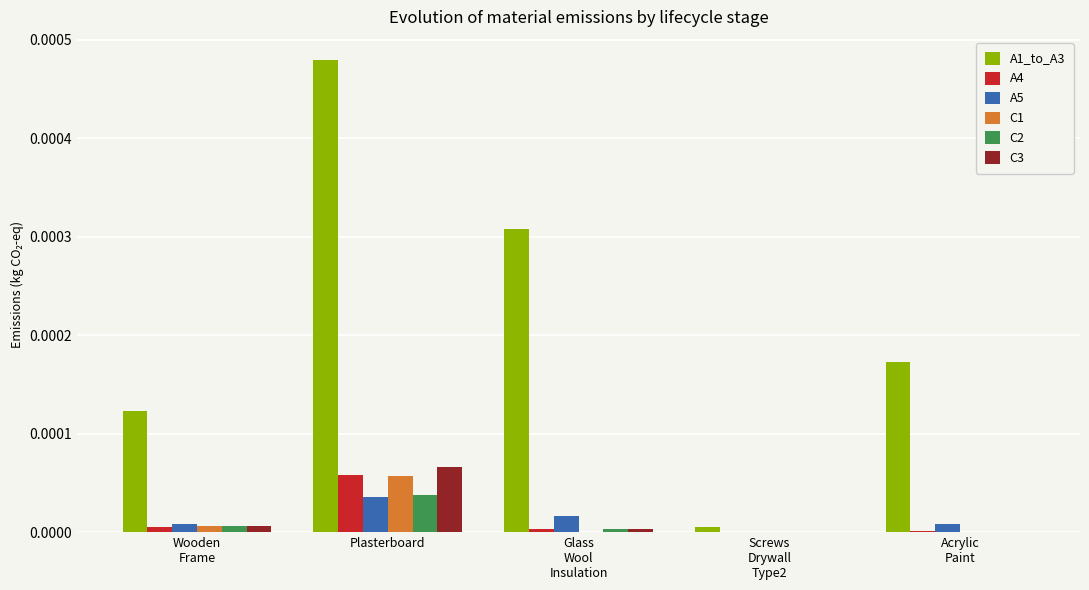

At which category does the chart reach its peak across all series?

Plasterboard